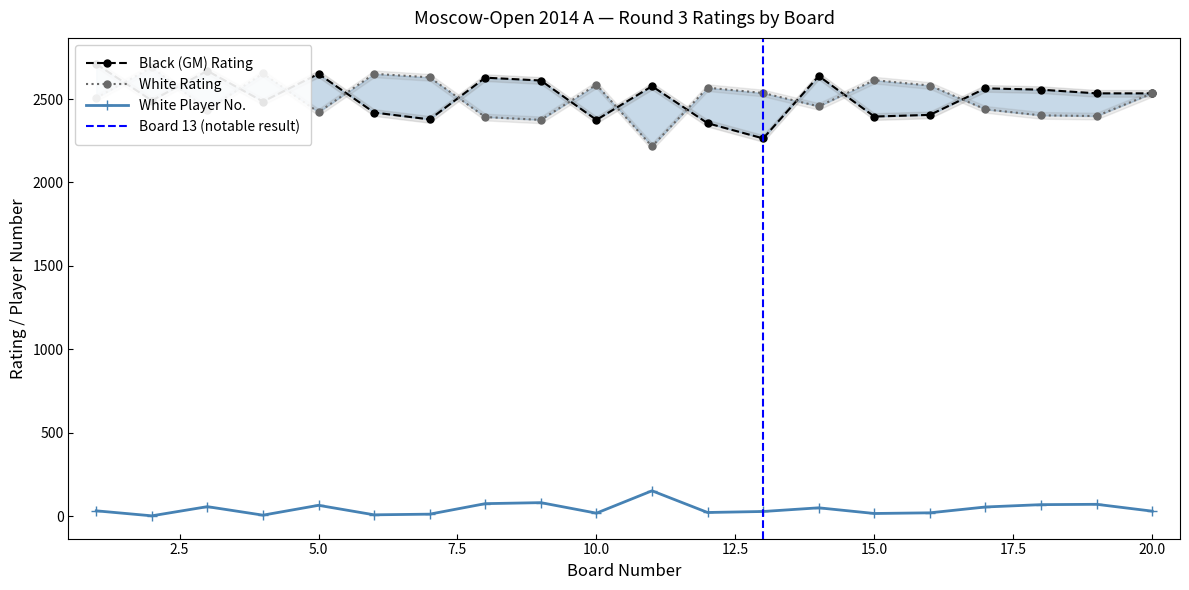

Does the chart display data point markers on the line(s)?

Yes